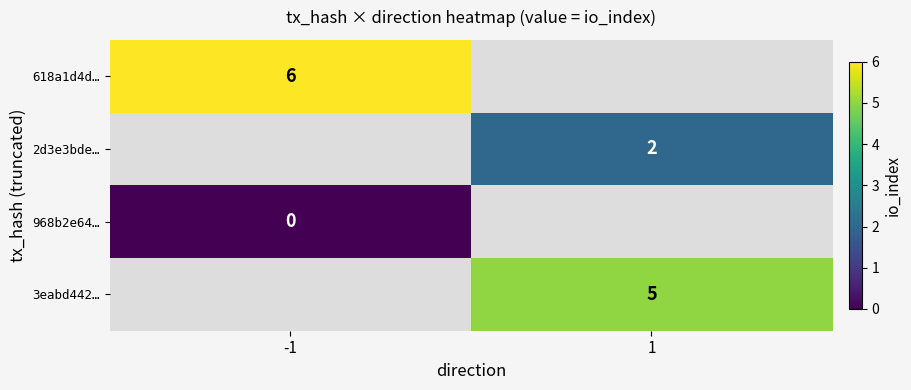

Which has a higher value, -1 or 1?

1